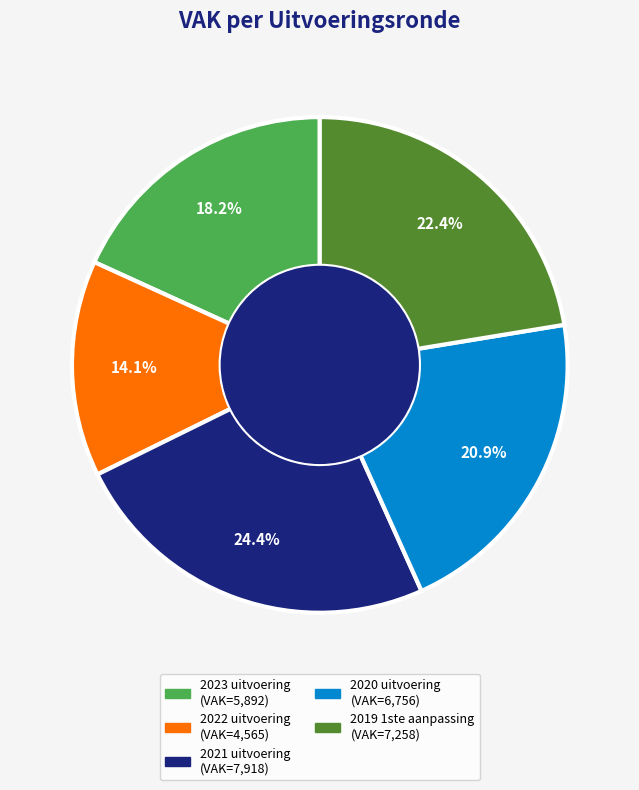

The 2019 1ste aanpassing slice represents 22% of the pie. True or false?

True